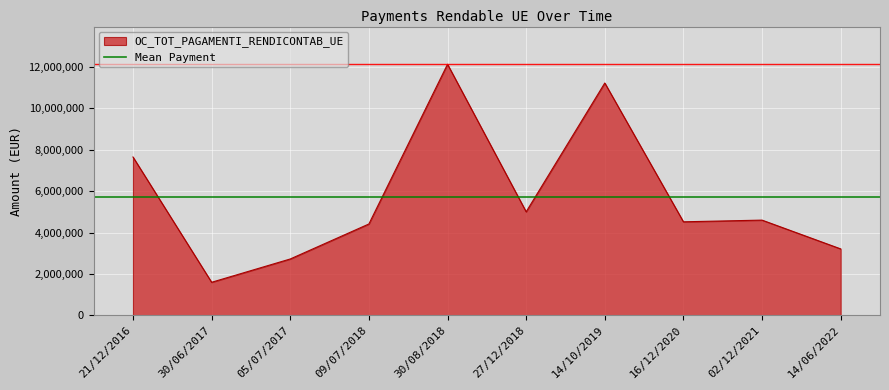

Where is OC_TOT_PAGAMENTI_RENDICONTAB_UE nearest to the value 6857590?

21/12/2016